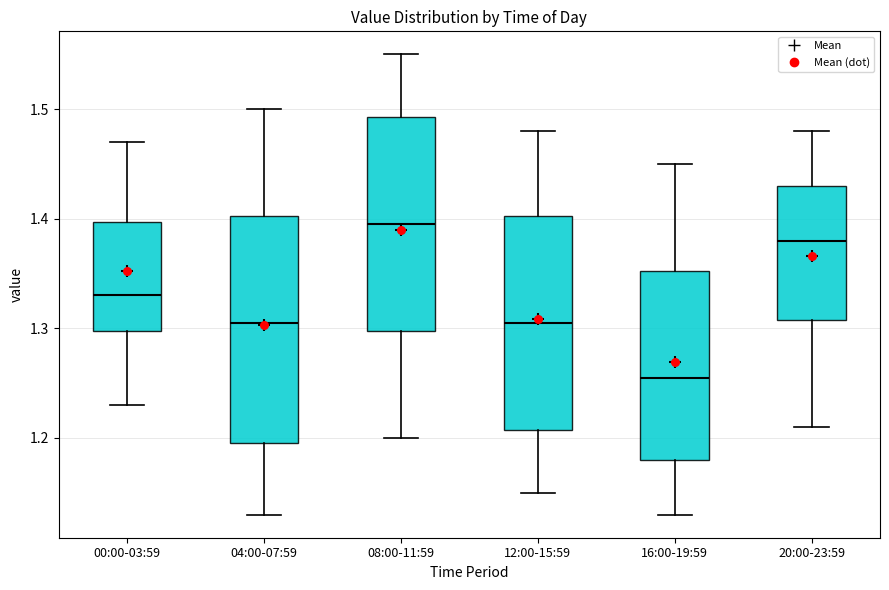

Comparing the boxes themselves (not the whiskers), which one is the tallest?

04:00-07:59